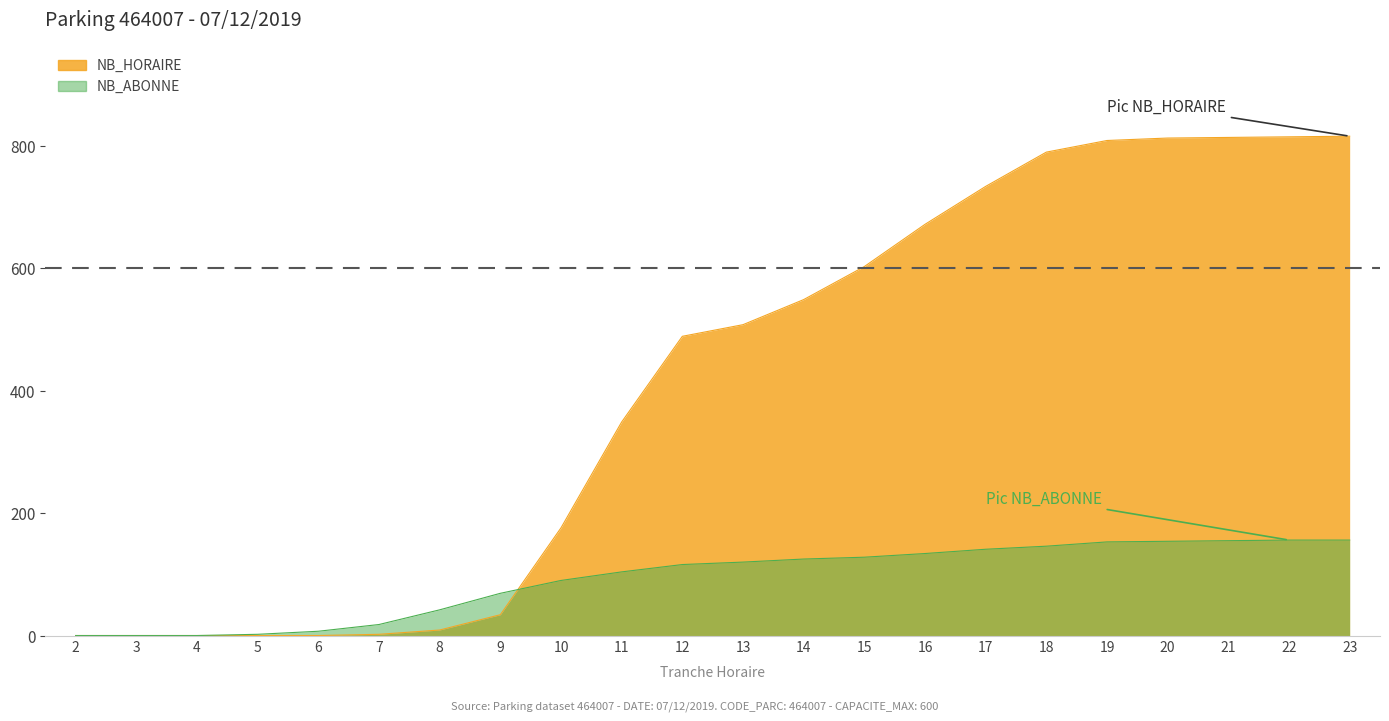

Which series has the widest spread of values?

NB_HORAIRE